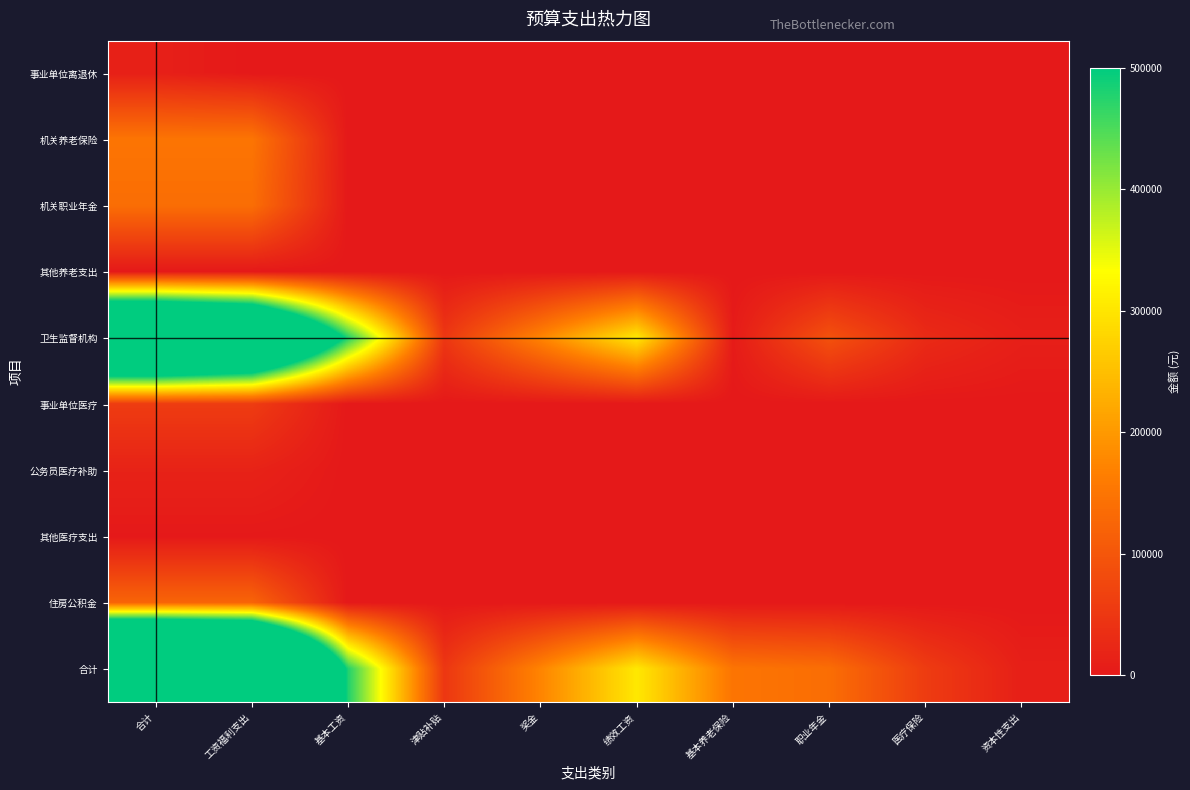

What is the difference between the highest and lowest values at 奖金?

173381.0